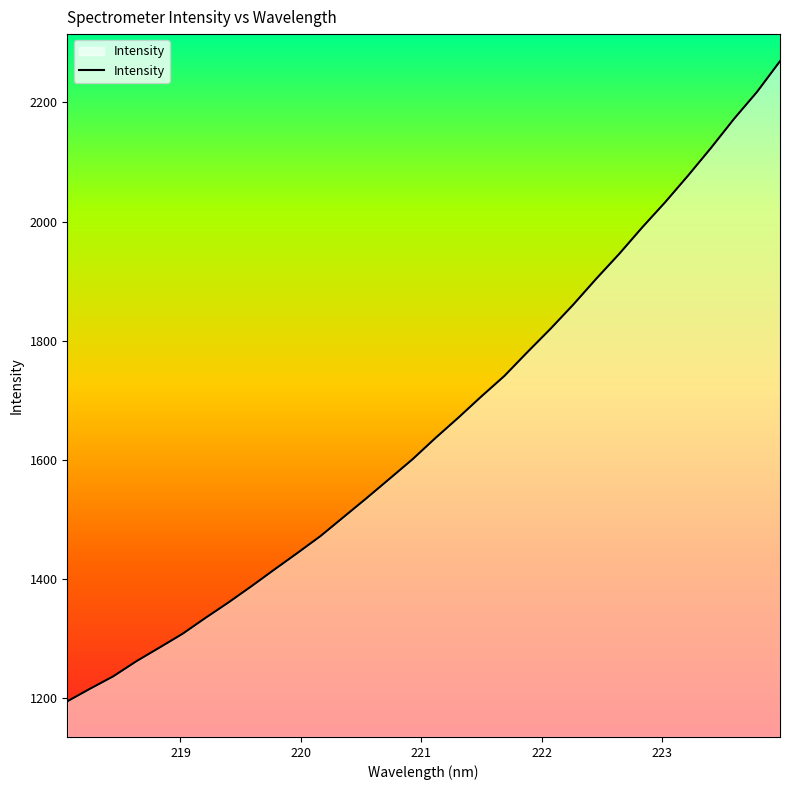

What is the difference between the maximum and minimum values?

1073.8